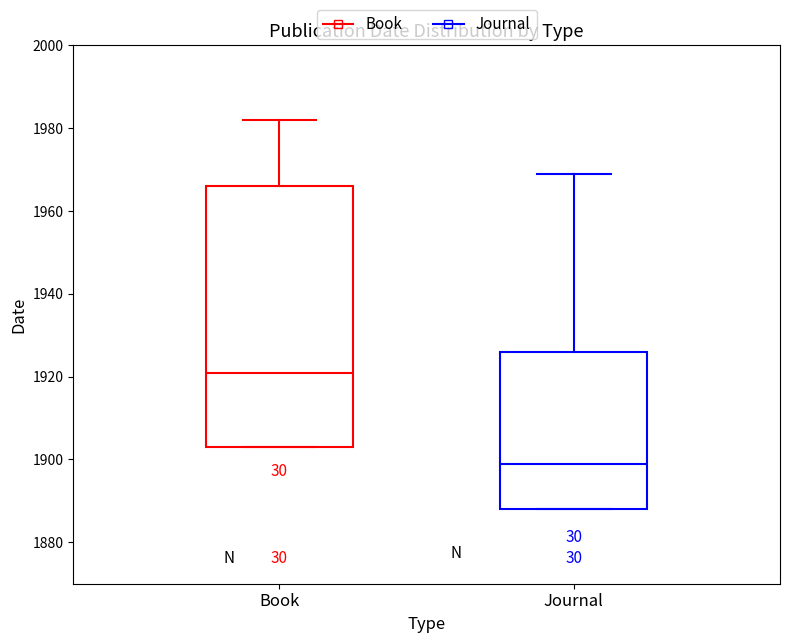

Reading left to right, transcribe this box plot: for each box, give where its median line is, the range the box spans, and where its two whiskers end, as read against the y-axis. The values are not printed on the chart, so give them approximately, as read against the axis.

Book: median 1922, box 1904 to 1966, whiskers 1904 to 1982
Journal: median 1900, box 1888 to 1926, whiskers 1888 to 1970